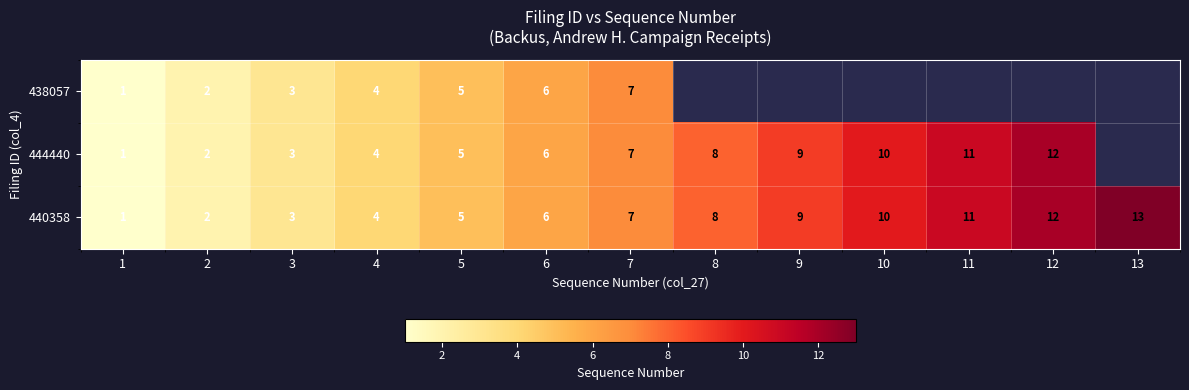

What is the difference between the 440358 values at 3 and 10?

7